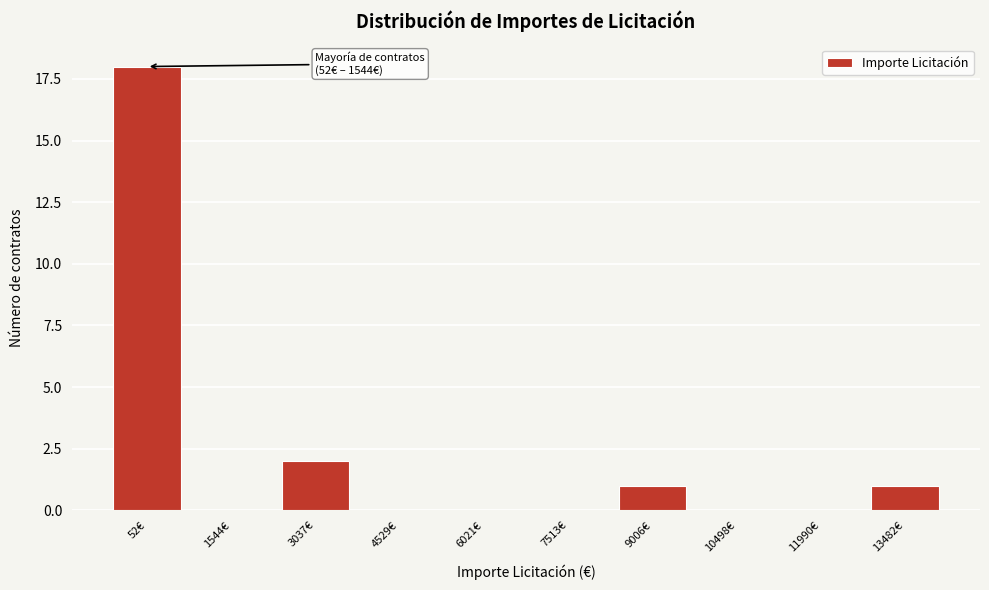

Reading right to left, what are all the values shown in this chart?

13482€=1	11990€=0	10498€=0	9006€=1	7513€=0	6021€=0	4529€=0	3037€=2	1544€=0	52€=18